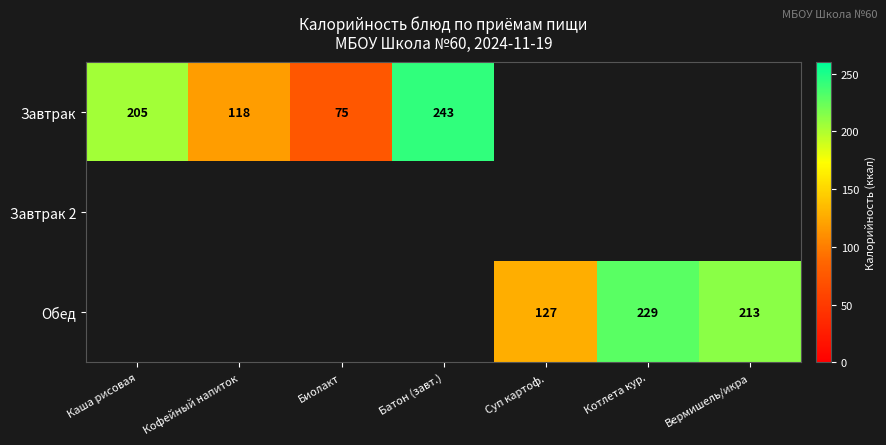

The Завтрак series shows 243 at Батон (завт.). True or false?

True